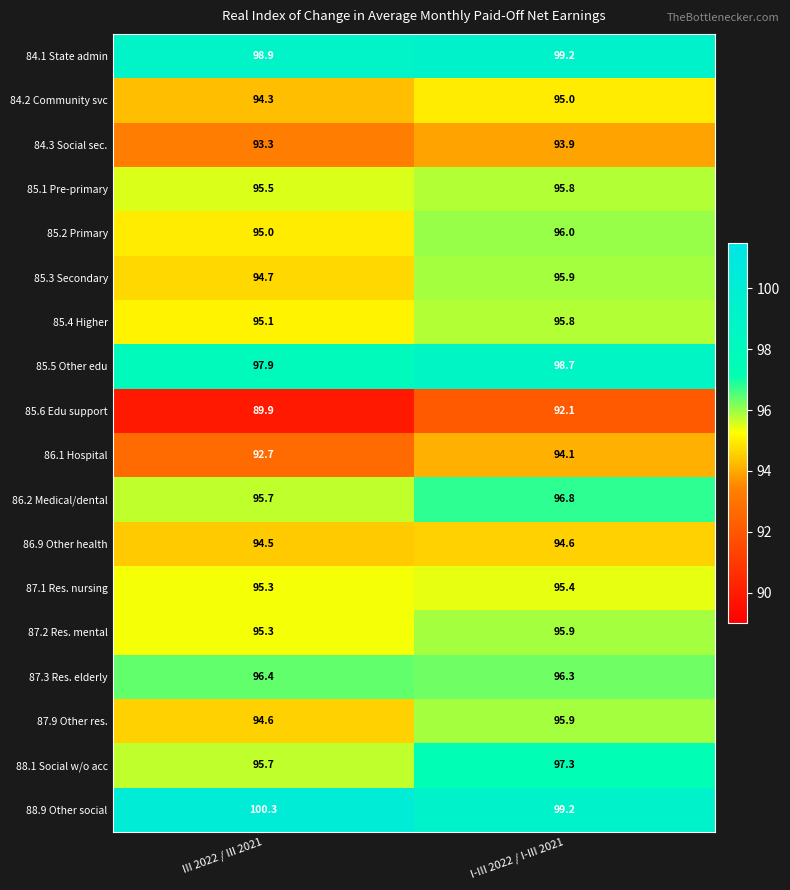

What is the difference between the highest and lowest values at I-III 2022 / I-III 2021?

7.1